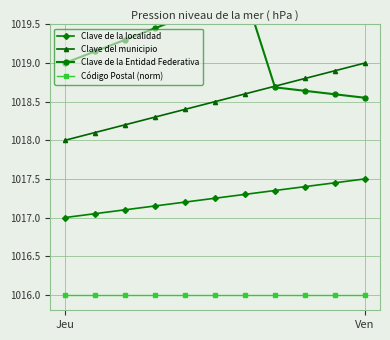

What is the minimum value shown in the chart?

1016.0